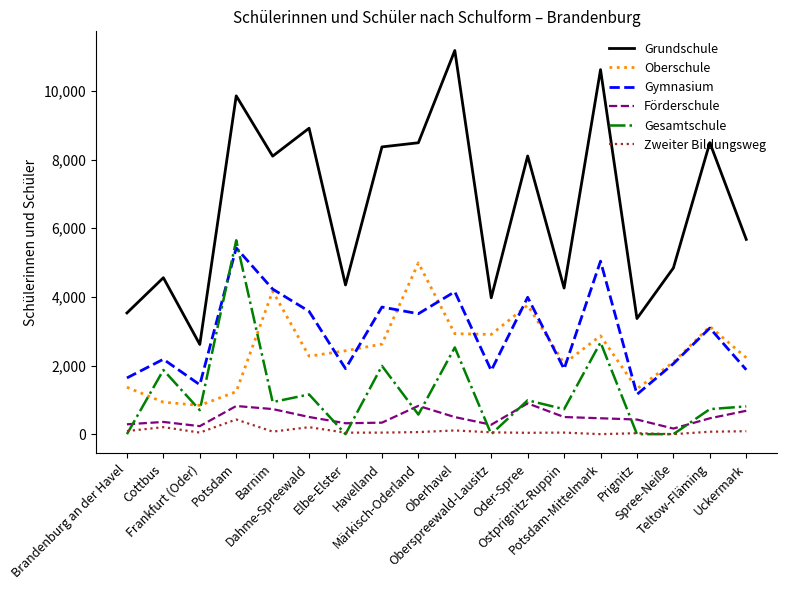

What is the total value across all series at Potsdam-Mittelmark?

21660